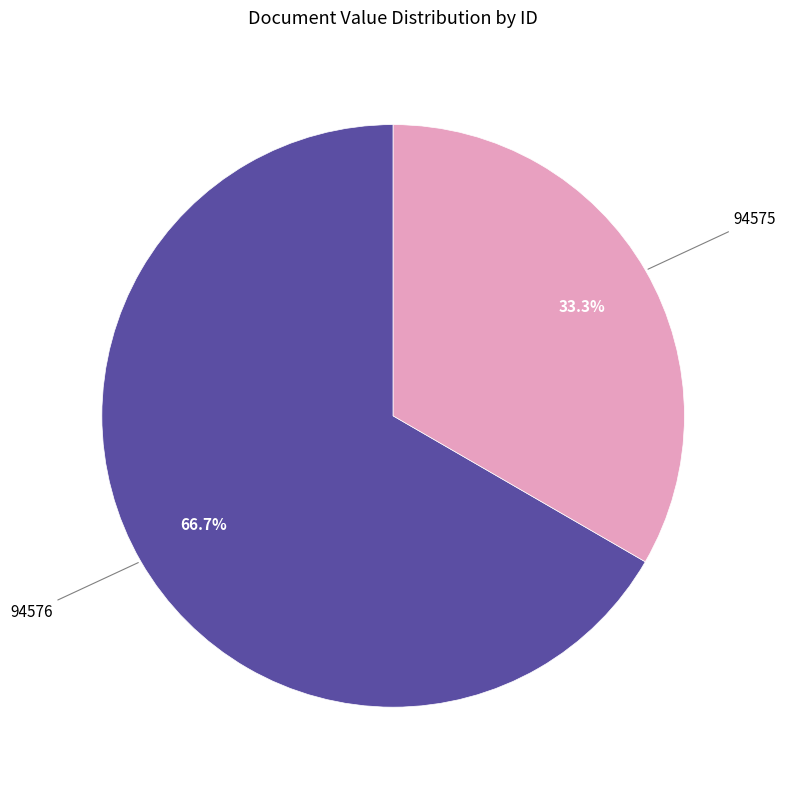

Does 94575 represent more than half of the total?

No